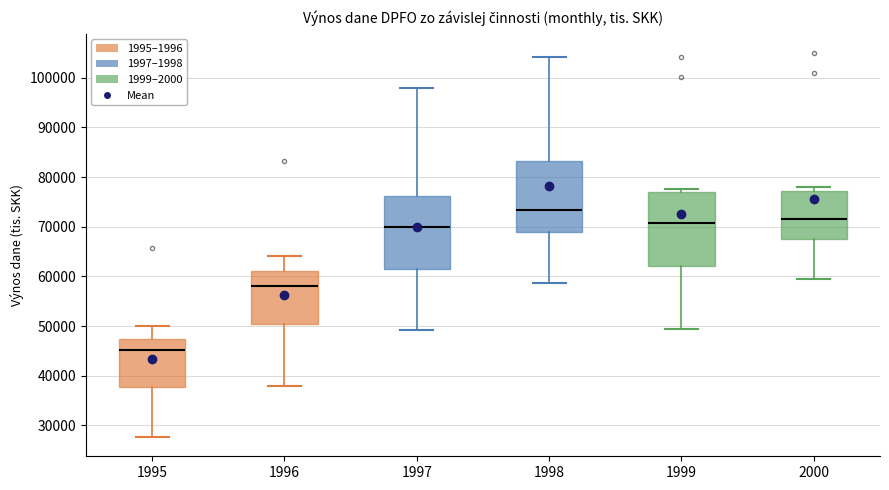

Reading left to right, transcribe this box plot: for each box, give where its median line is, the range the box spans, and where its two whiskers end, as read against the y-axis. The values are not printed on the chart, so give them approximately, as read against the axis.

1995: median 45000, box 38000 to 47000, whiskers 28000 to 50000
1996: median 58000, box 50000 to 61000, whiskers 38000 to 64000
1997: median 70000, box 61000 to 76000, whiskers 49000 to 98000
1998: median 73000, box 69000 to 83000, whiskers 59000 to 104000
1999: median 71000, box 62000 to 77000, whiskers 49000 to 78000
2000: median 72000, box 67000 to 77000, whiskers 60000 to 78000